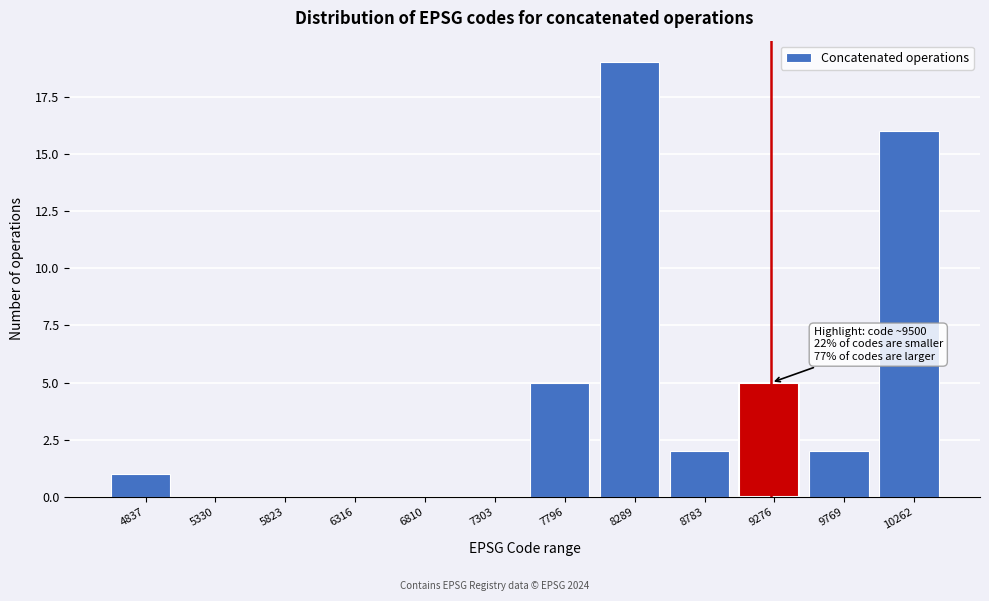

Reading left to right, list all the values displayed in this chart.

4837=1	5330=0	5823=0	6316=0	6810=0	7303=0	7796=5	8289=19	8783=2	9276=5	9769=2	10262=16